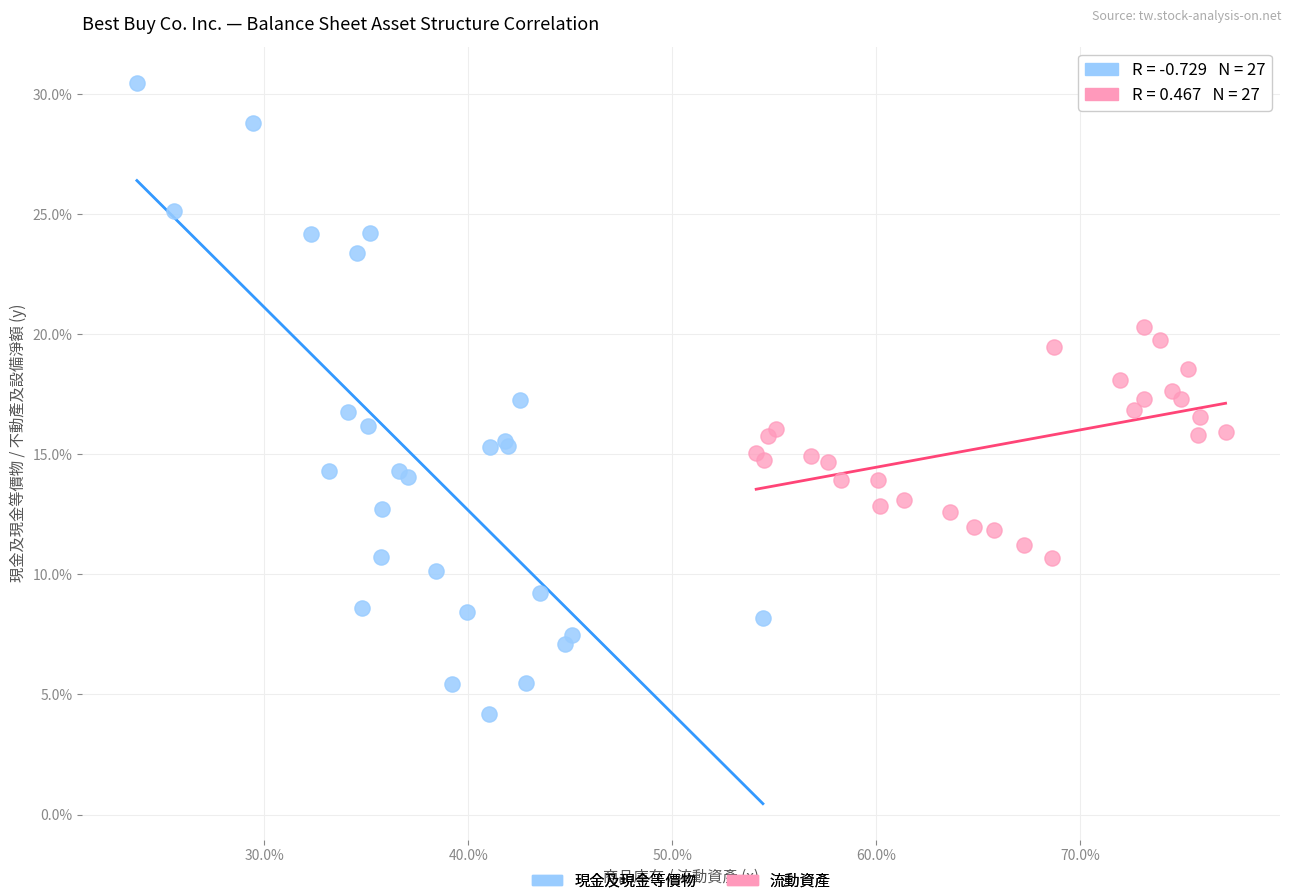

Which series contains the highest Y value?

現金及現金等價物